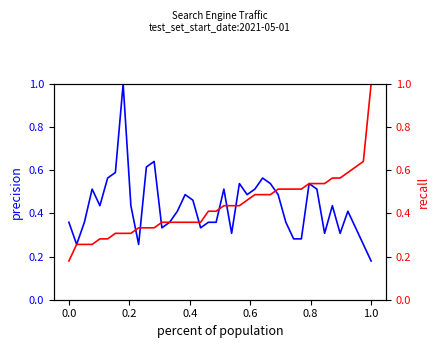

True or false: Yandex has more than 2 interior local peaks.

False